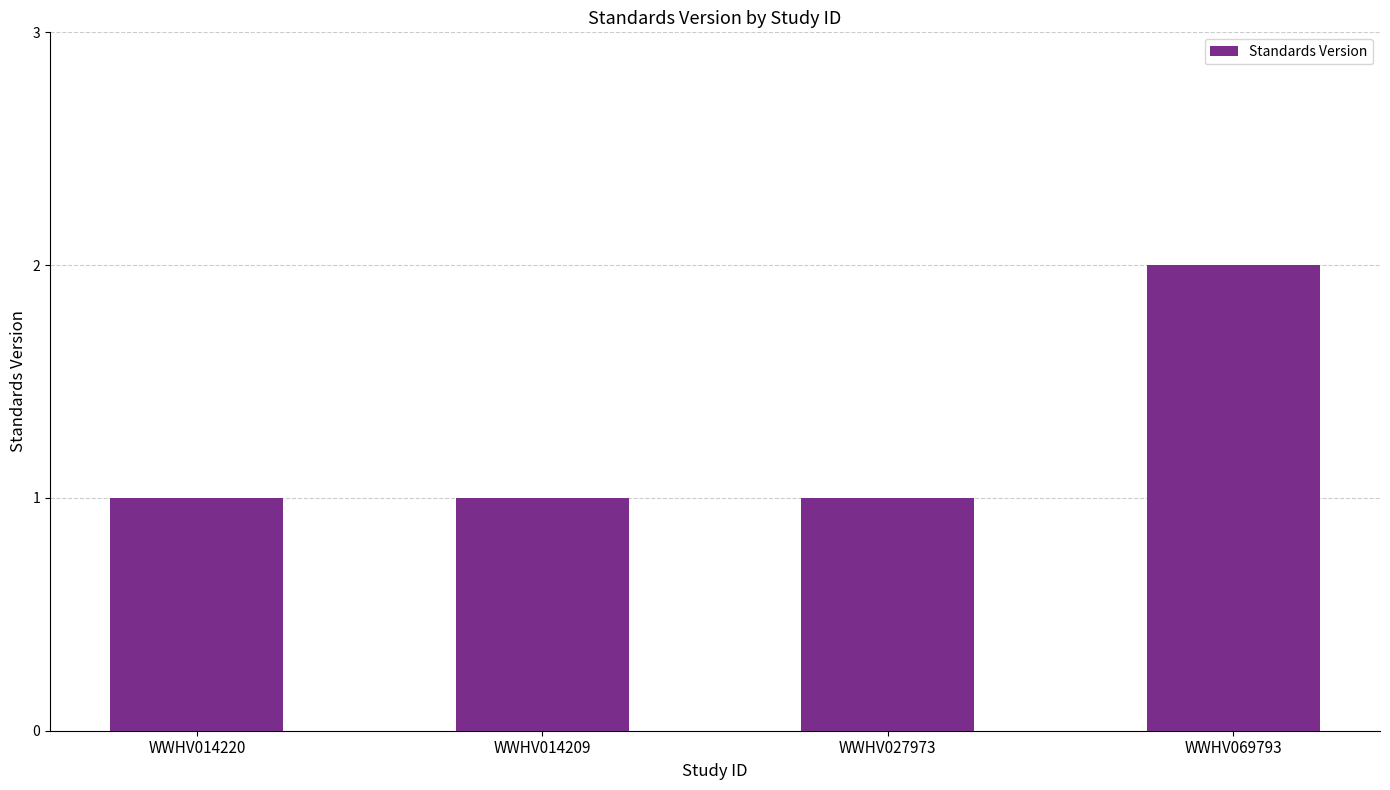

Which has a higher value, WWHV027973 or WWHV069793?

WWHV069793